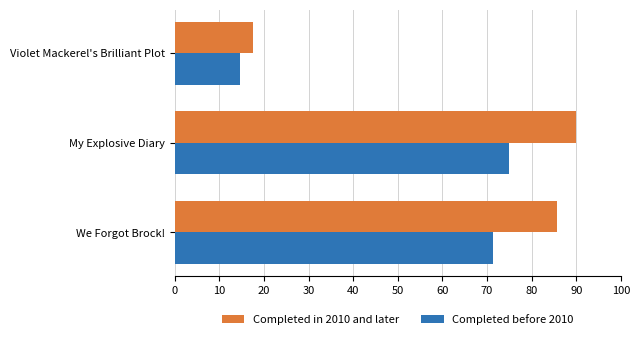

Rank the series by their average value, from lowest to highest.

Completed before 2010, Completed in 2010 and later